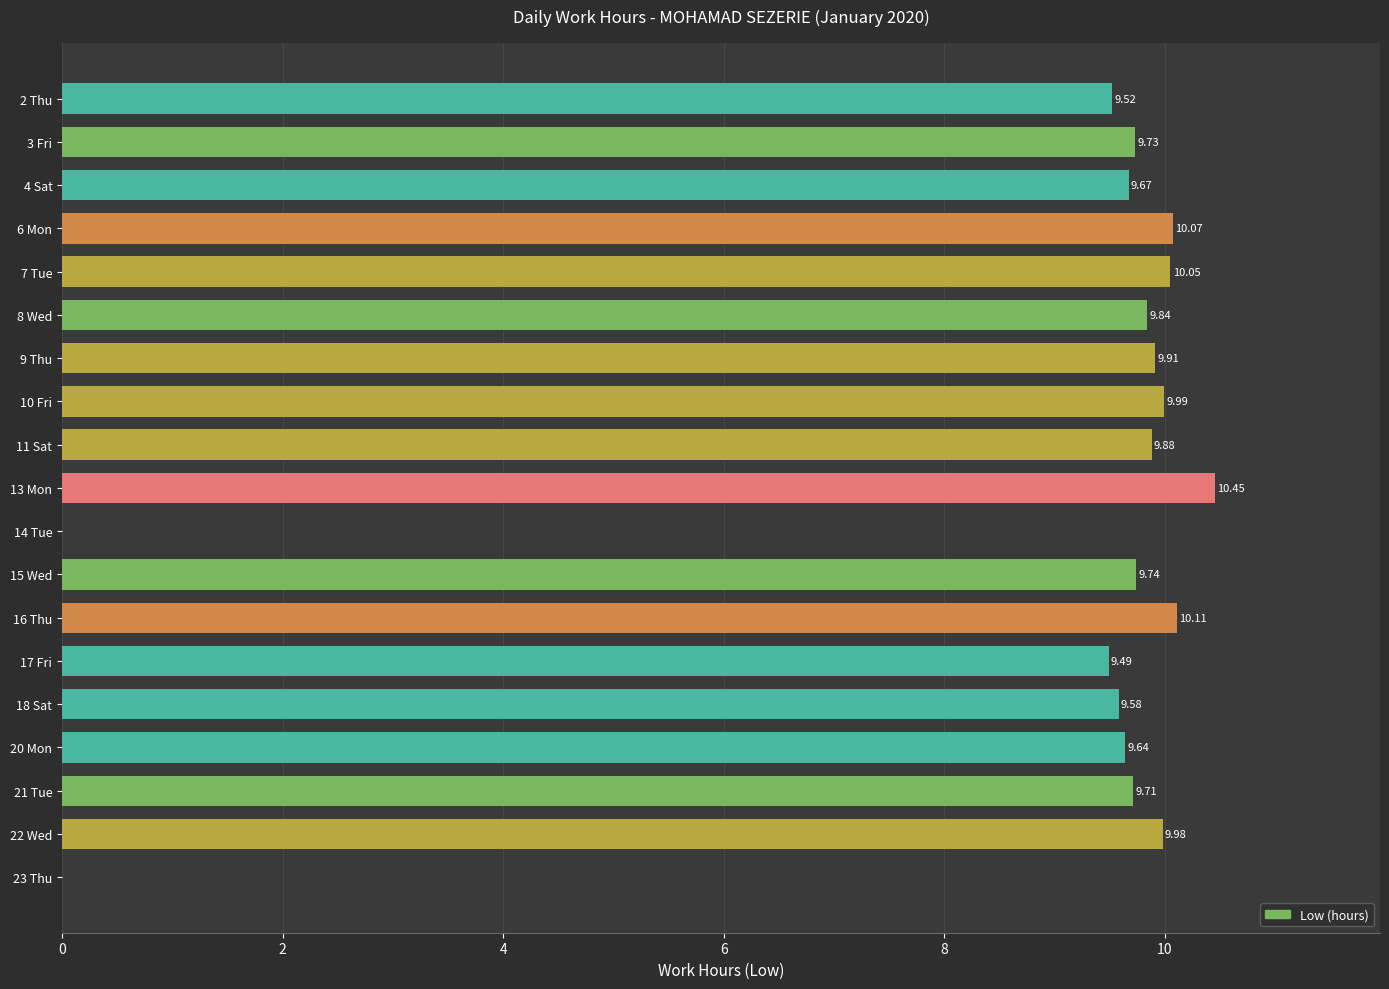

Which has a higher value, 16 Thu or 17 Fri?

16 Thu